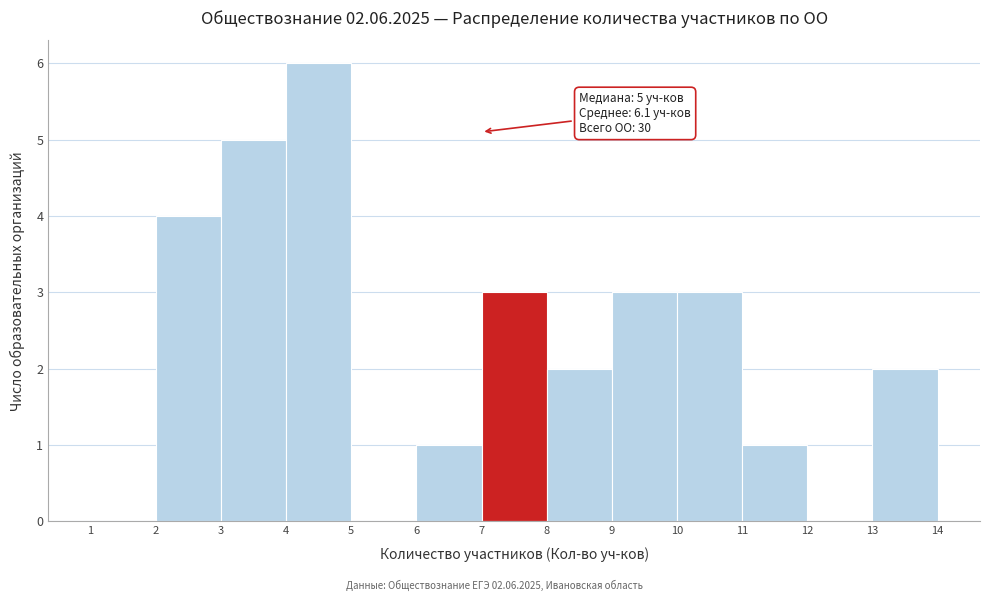

Which range on the x-axis has the tallest bar?

4 to 5